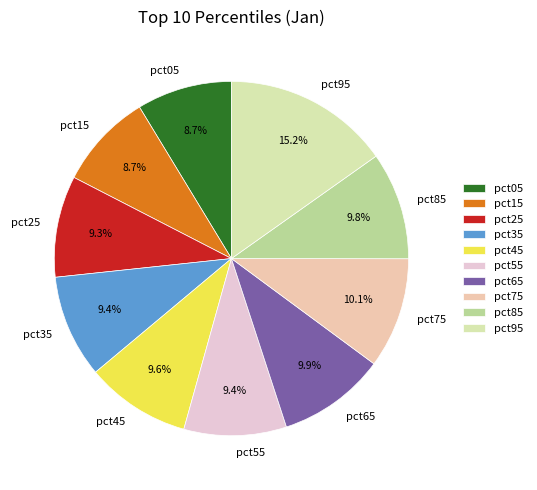

How many slices are in this pie chart?

10